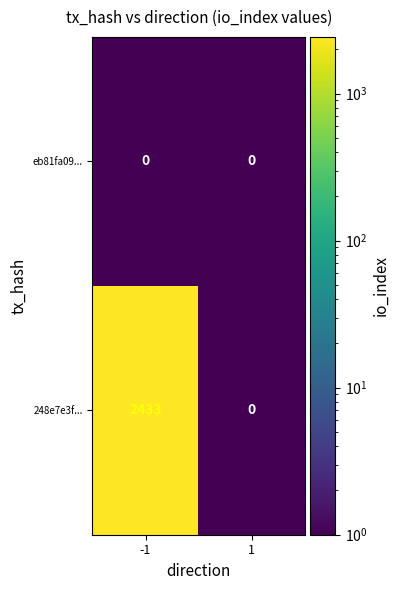

What is the greatest value displayed?

2433